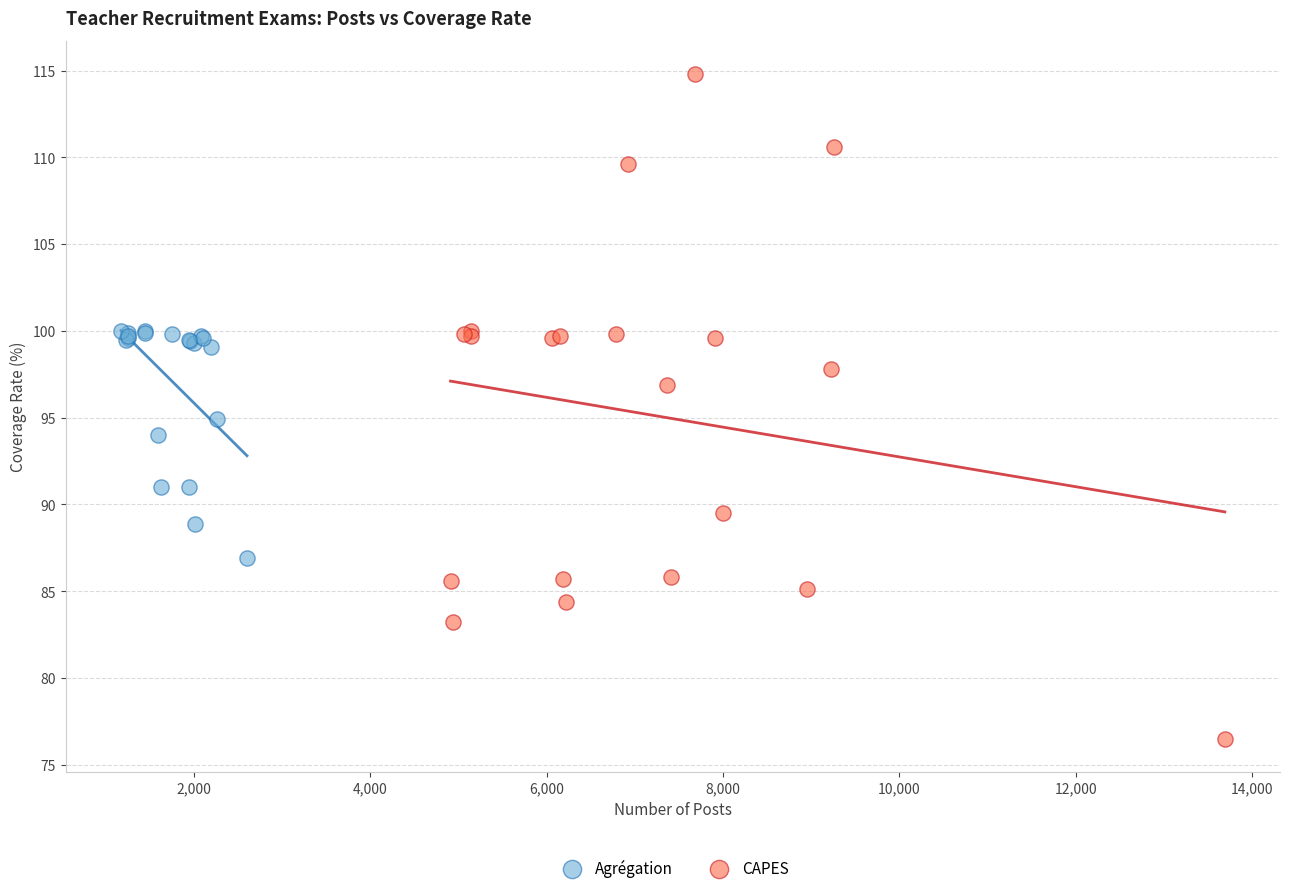

Which series contains the lowest Y value?

CAPES